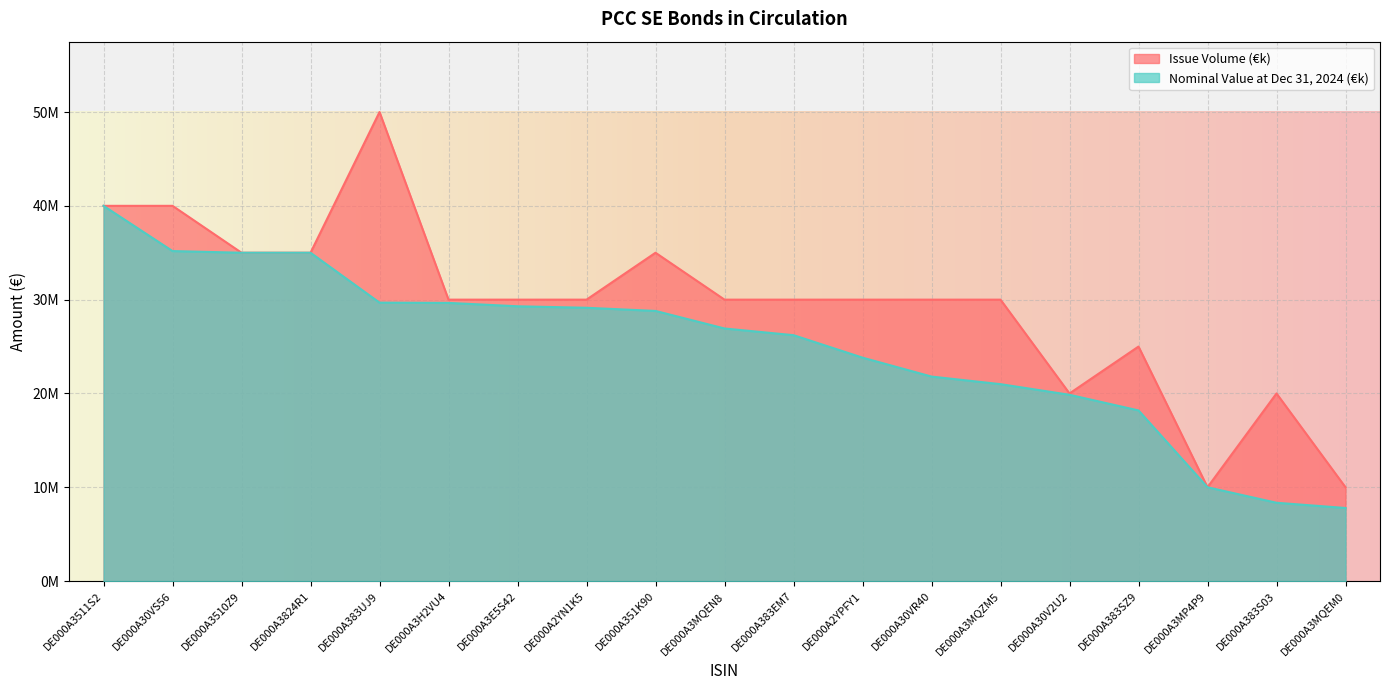

Between DE000A30V2U2 and DE000A3MQEM0, which series saw the biggest shift?

Nominal Value at Dec 31, 2024 (€k)